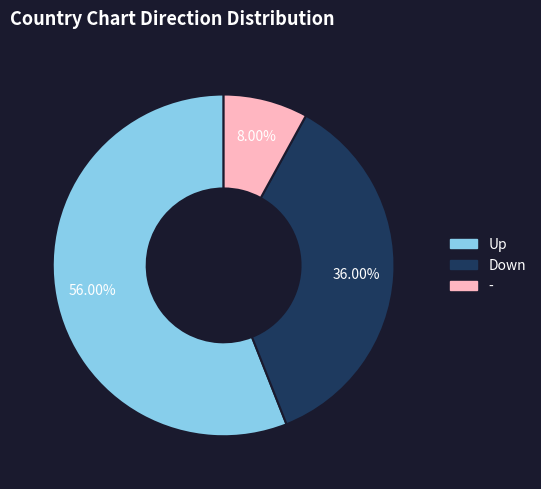

Does any single category account for the majority?

Yes